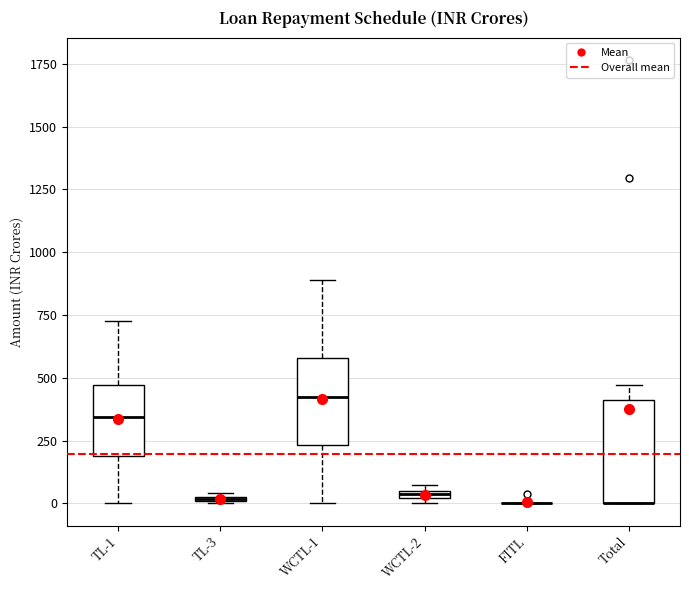

Where does the median line of the box for TL-1 sit on the y-axis? The values are not printed on the chart, so give them approximately, as read against the axis.

350